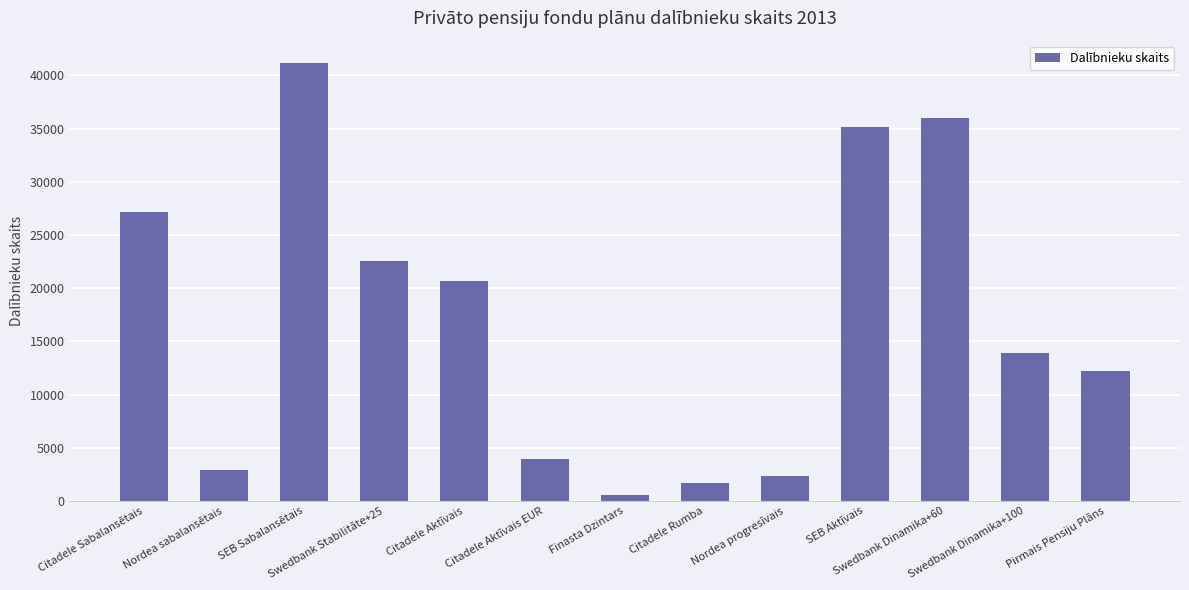

What is the minimum value shown in the chart?

542